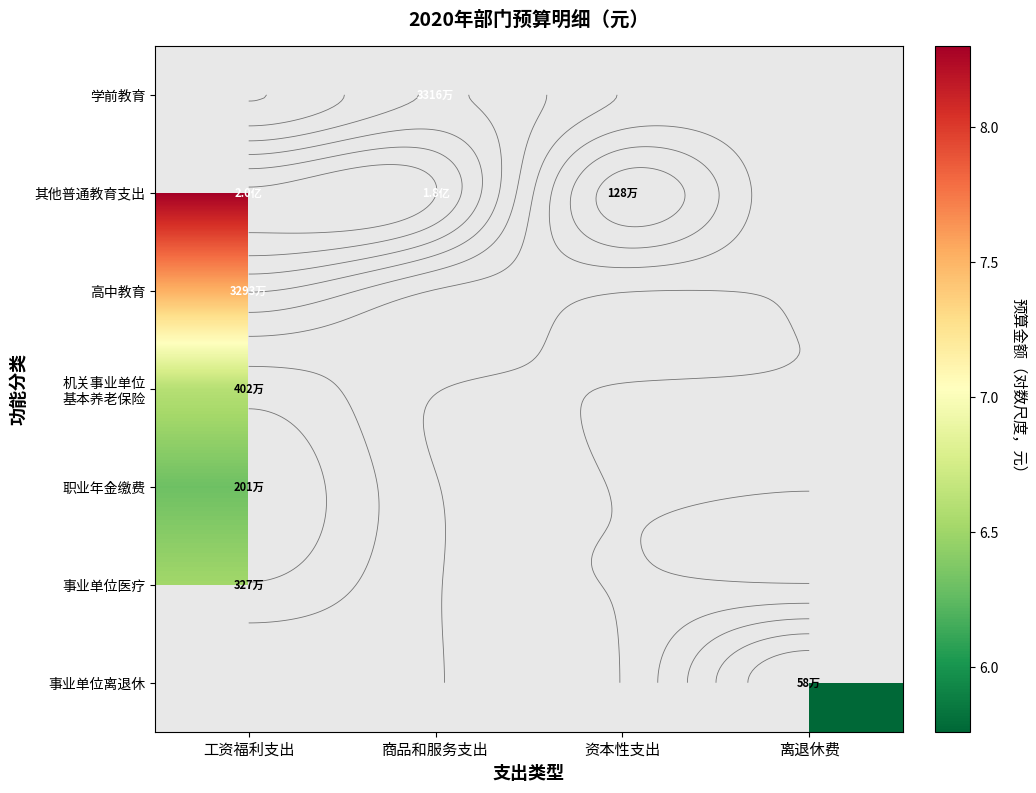

Is it true that 事业单位离退休 equals 5.8 at 离退休费?

True